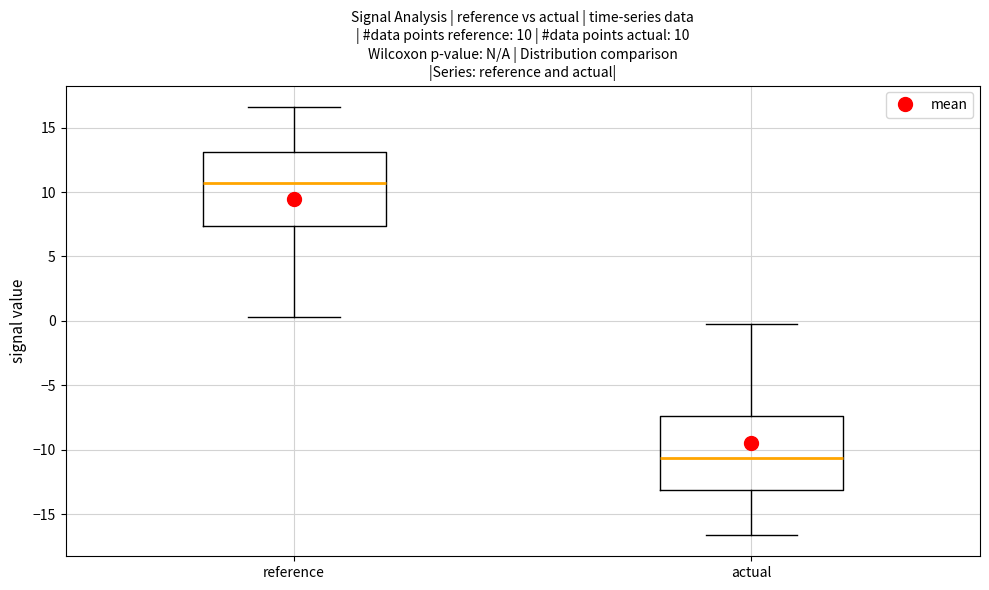

Which box's median line is the highest?

reference